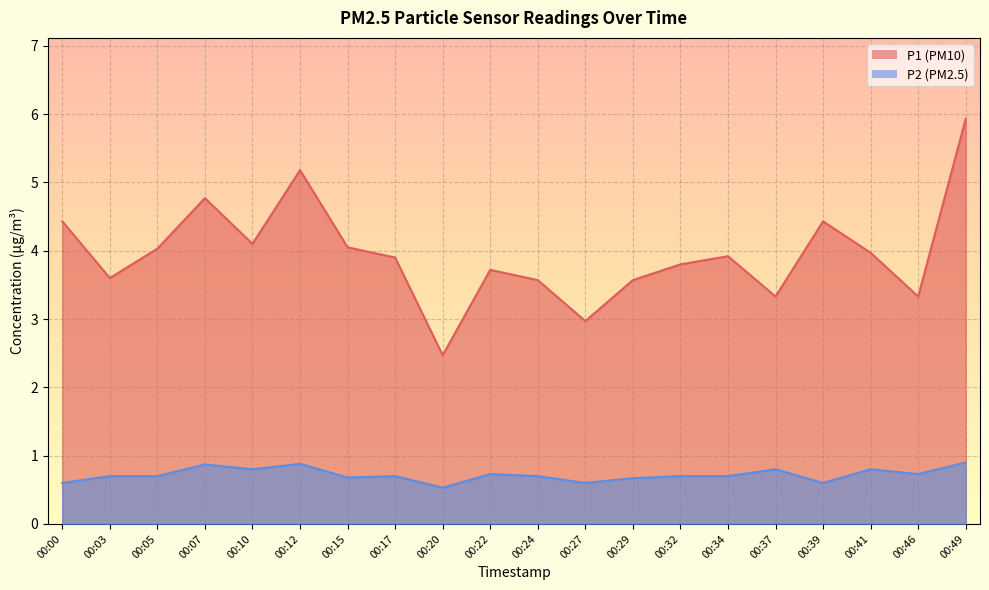

The value of P1 at 00:05 is 4.0. True or false?

True